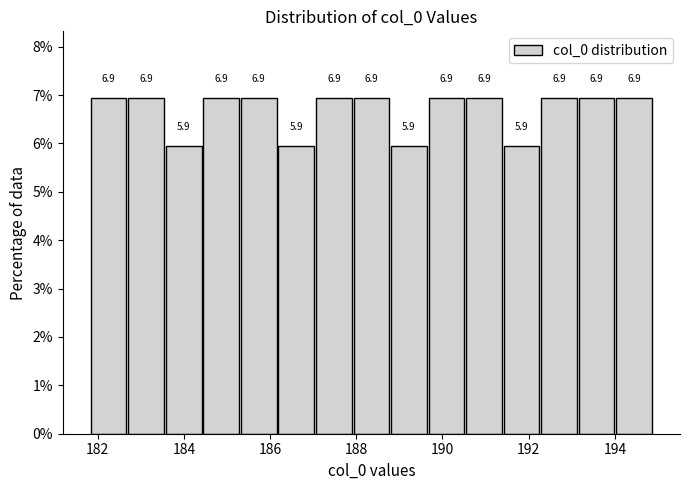

Reading left to right, list every bar in this chart as the range it spans on the x-axis followed by its height. The bar edges are not printed on the chart, so give them approximately, as read against the axis.

181.8 to 182.8: 6.9
182.8 to 183.6: 6.9
183.6 to 184.4: 5.9
184.4 to 185.4: 6.9
185.4 to 186.2: 6.9
186.2 to 187.0: 5.9
187.0 to 188.0: 6.9
188.0 to 188.8: 6.9
188.8 to 189.6: 5.9
189.6 to 190.6: 6.9
190.6 to 191.4: 6.9
191.4 to 192.2: 5.9
192.2 to 193.2: 6.9
193.2 to 194.0: 6.9
194.0 to 195.0: 6.9